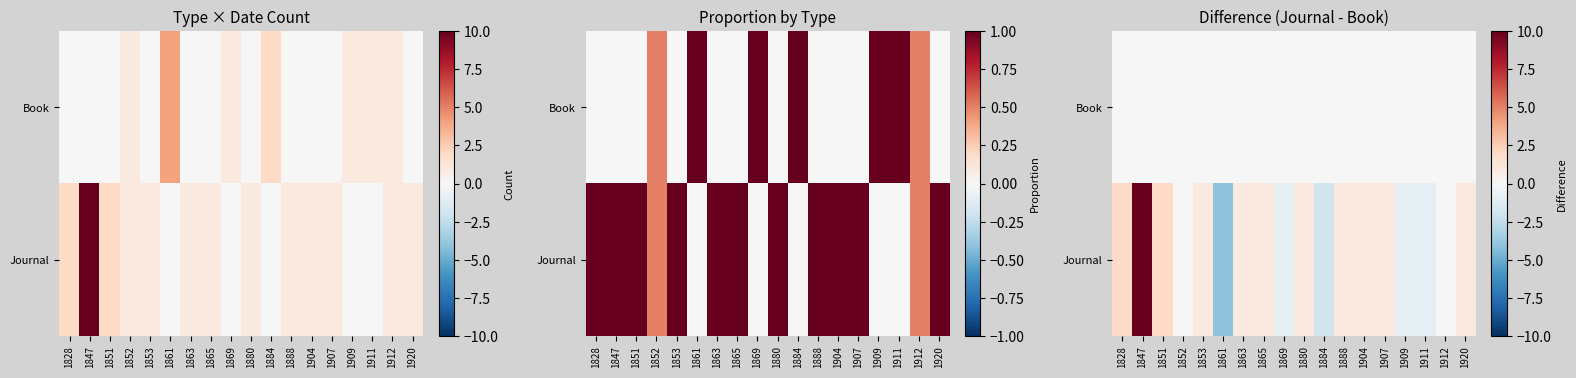

Which has a higher value, 1847 or 1909?

1847